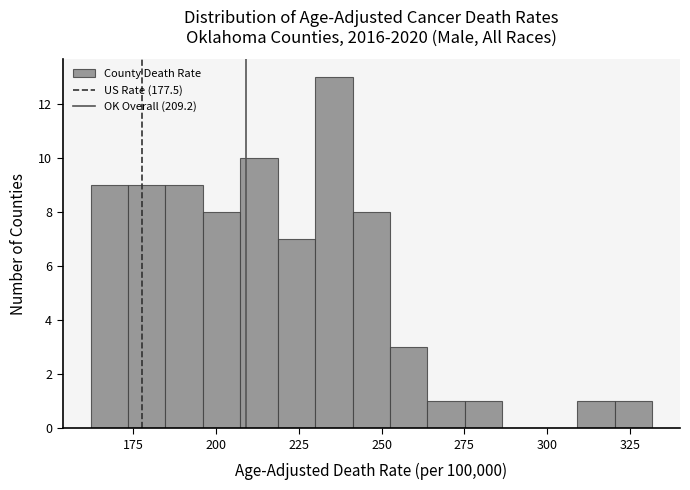

Read against the x-axis, roughly where is the centre of the tallest bar?

235